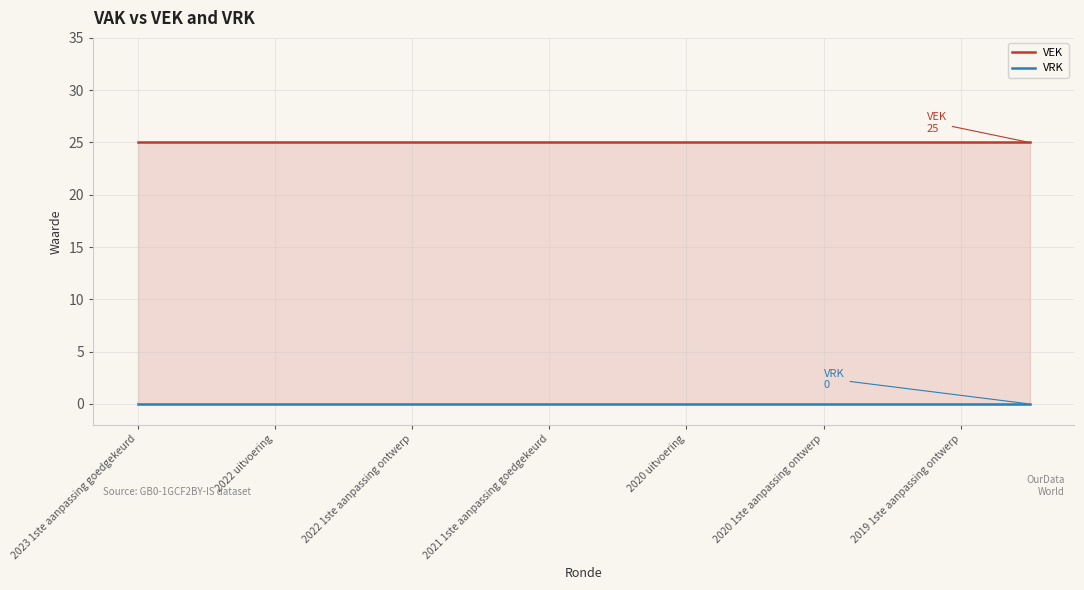

How many categories are shown in the chart?

27